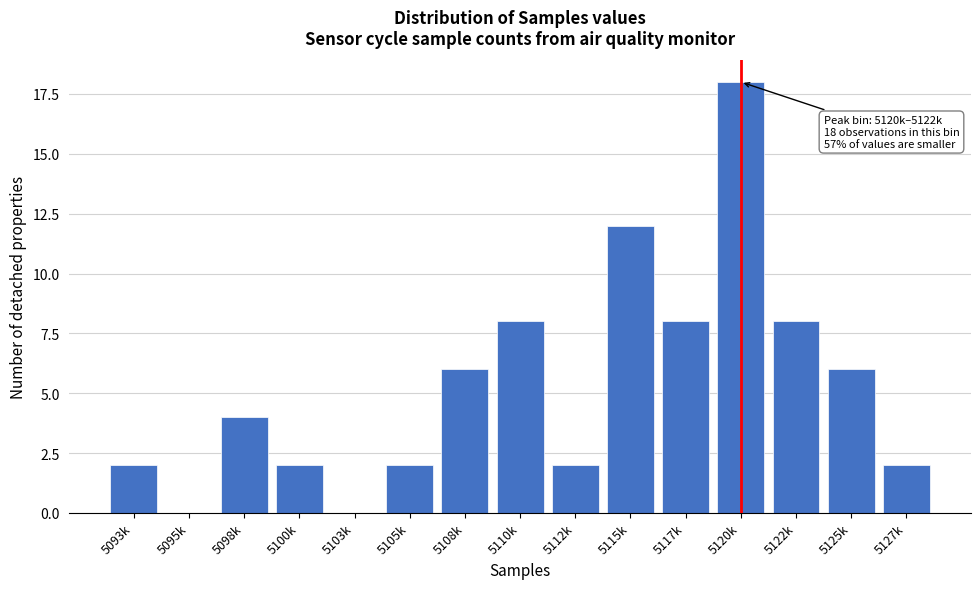

Reading left to right, what are all the values shown in this chart?

5093k=2	5095k=0	5098k=4	5100k=2	5103k=0	5105k=2	5108k=6	5110k=8	5112k=2	5115k=12	5117k=8	5120k=18	5122k=8	5125k=6	5127k=2